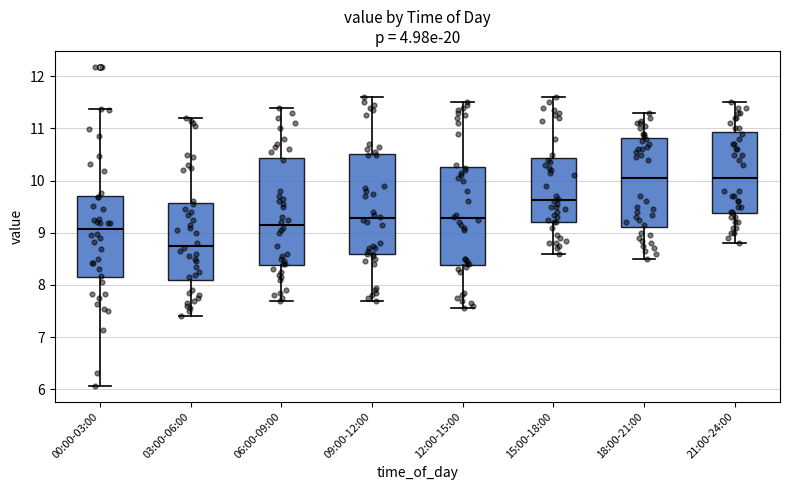

Reading left to right, transcribe this box plot: for each box, give where its median line is, the range the box spans, and where its two whiskers end, as read against the y-axis. The values are not printed on the chart, so give them approximately, as read against the axis.

00:00-03:00: median 9.1, box 8.1 to 9.7, whiskers 6.1 to 11.4
03:00-06:00: median 8.8, box 8.1 to 9.6, whiskers 7.4 to 11.2
06:00-09:00: median 9.2, box 8.4 to 10.4, whiskers 7.7 to 11.4
09:00-12:00: median 9.3, box 8.6 to 10.5, whiskers 7.7 to 11.6
12:00-15:00: median 9.3, box 8.4 to 10.3, whiskers 7.6 to 11.5
15:00-18:00: median 9.6, box 9.2 to 10.4, whiskers 8.6 to 11.6
18:00-21:00: median 10.1, box 9.1 to 10.8, whiskers 8.5 to 11.3
21:00-24:00: median 10.1, box 9.4 to 10.9, whiskers 8.8 to 11.5